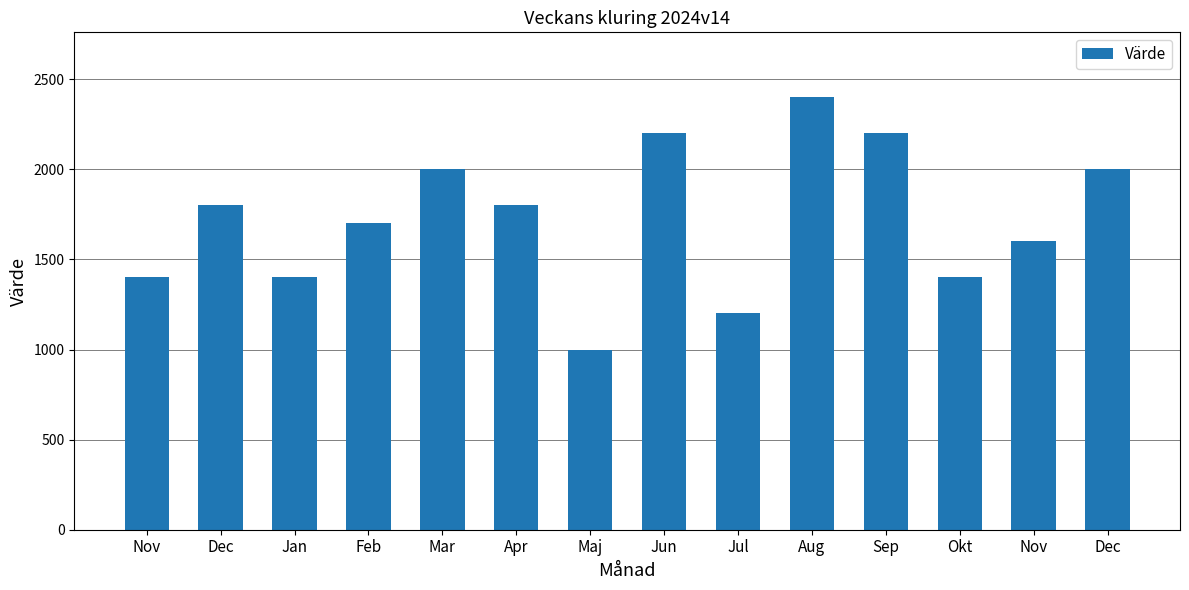

List the labels in order of value, smallest first.

Maj, Jul, Nov, Jan, Okt, Nov, Feb, Dec, Apr, Mar, Dec, Jun, Sep, Aug